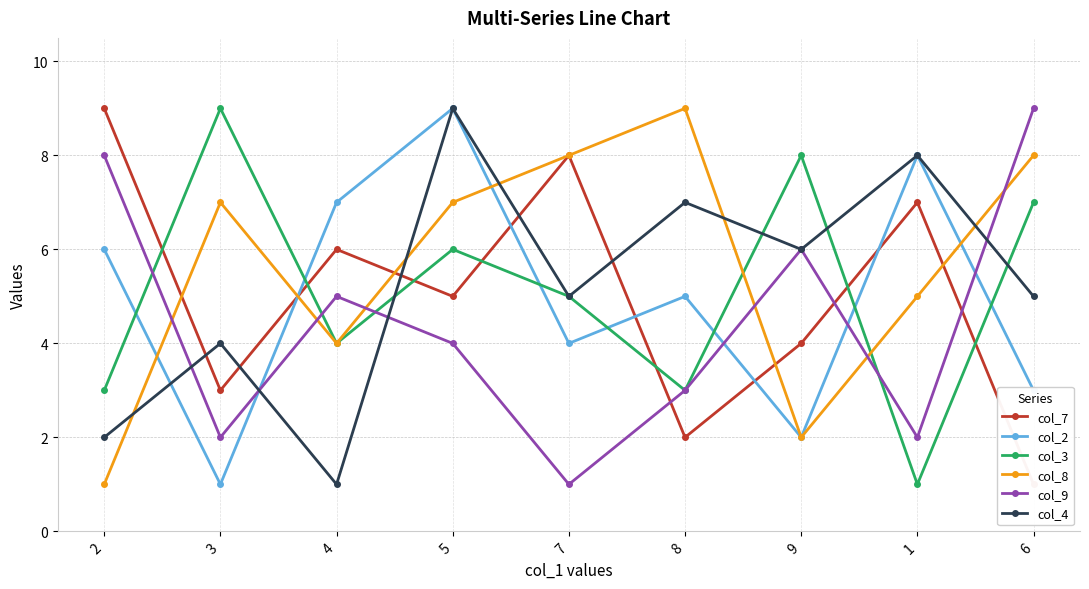

Reading right to left, transcribe all the data shown in this chart.

col_7: 1	7	4	2	8	5	6	3	9
col_2: 3	8	2	5	4	9	7	1	6
col_3: 7	1	8	3	5	6	4	9	3
col_8: 8	5	2	9	8	7	4	7	1
col_9: 9	2	6	3	1	4	5	2	8
col_4: 5	8	6	7	5	9	1	4	2